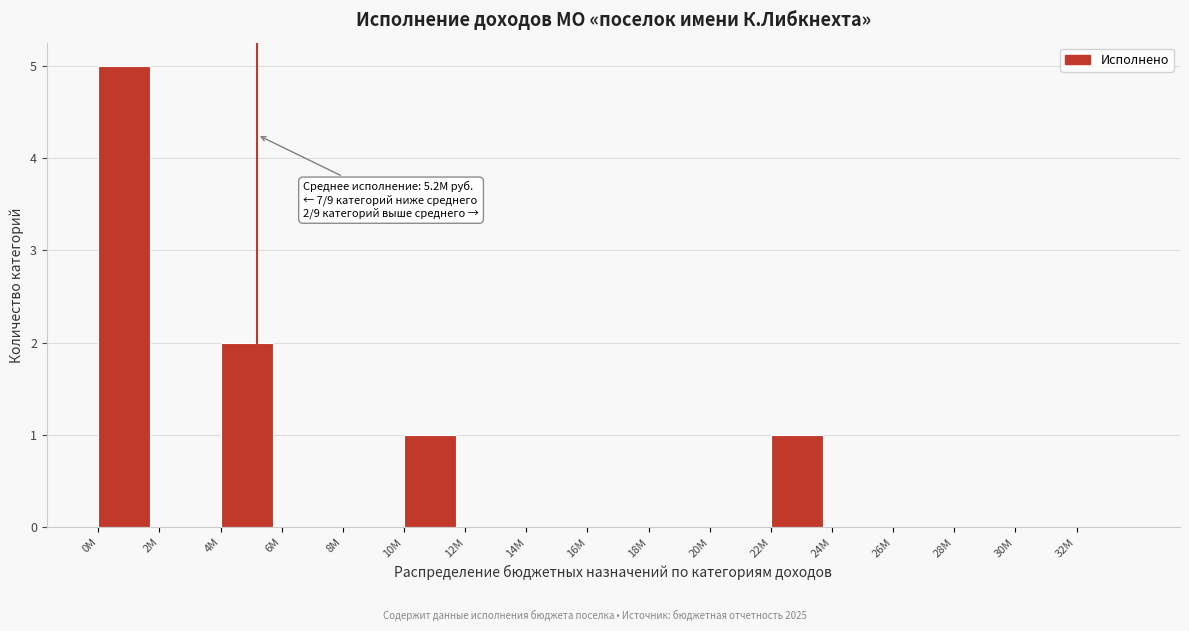

Reading left to right, transcribe all the data shown in this chart.

0M=5	2M=0	4M=2	6M=0	8M=0	10M=1	12M=0	14M=0	16M=0	18M=0	20M=0	22M=1	24M=0	26M=0	28M=0	30M=0	32M=0